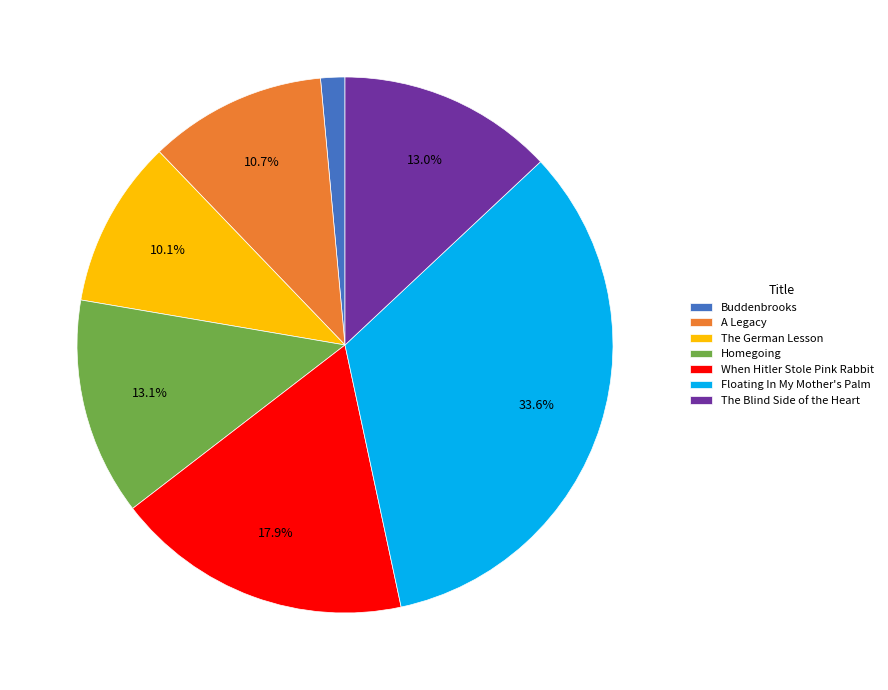

To the nearest percent, what is the combined percentage of Homegoing and Floating In My Mother's Palm?

47%